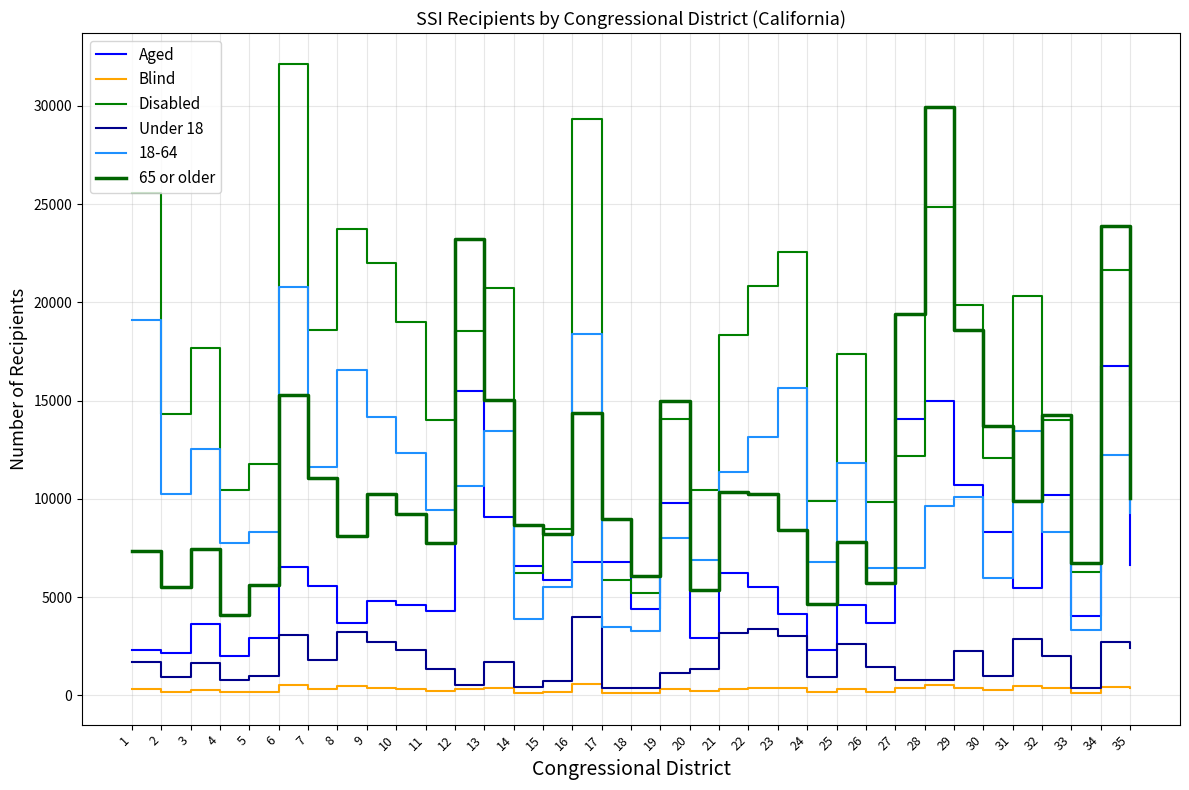

At which label is 65 or older closest to 17032?

29